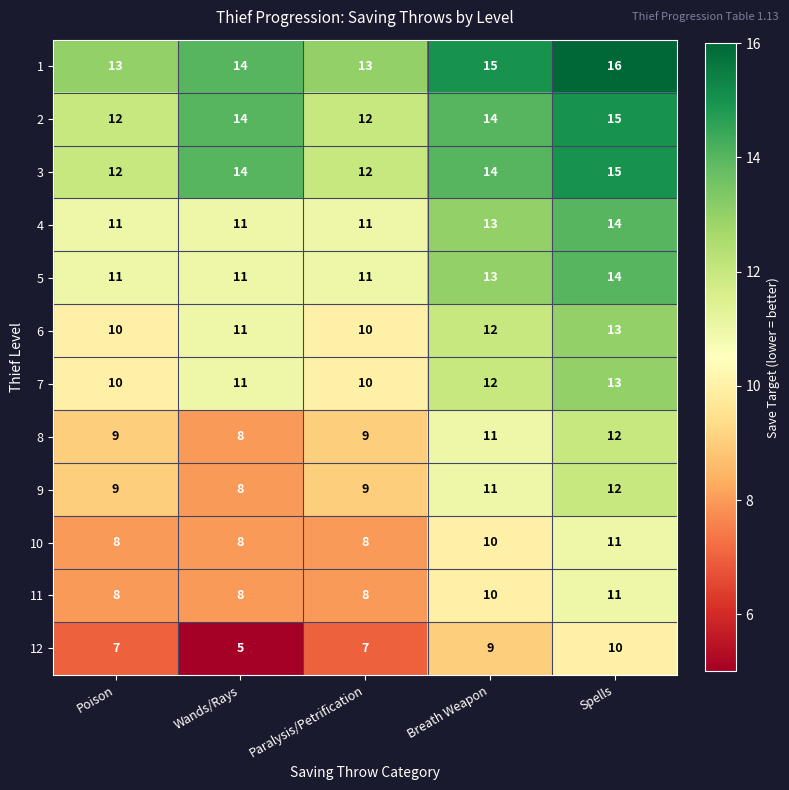

Which series has the largest total across all categories?

1